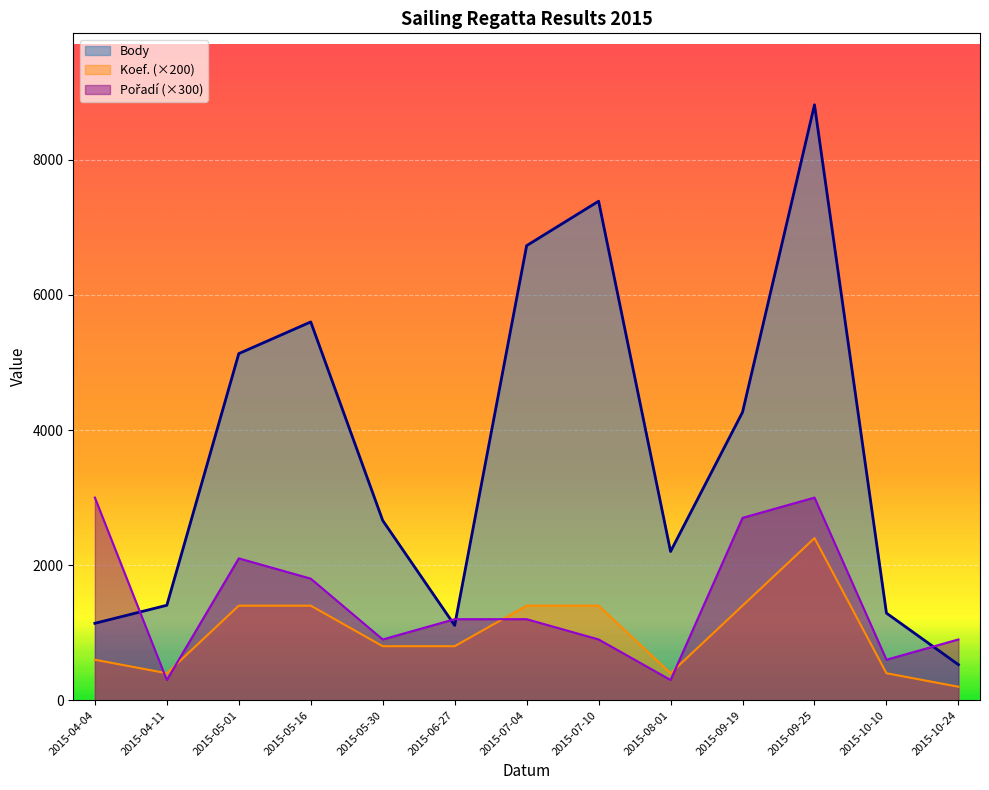

True or false: Pořadí has a value of 348 at 2015-07-04.

False